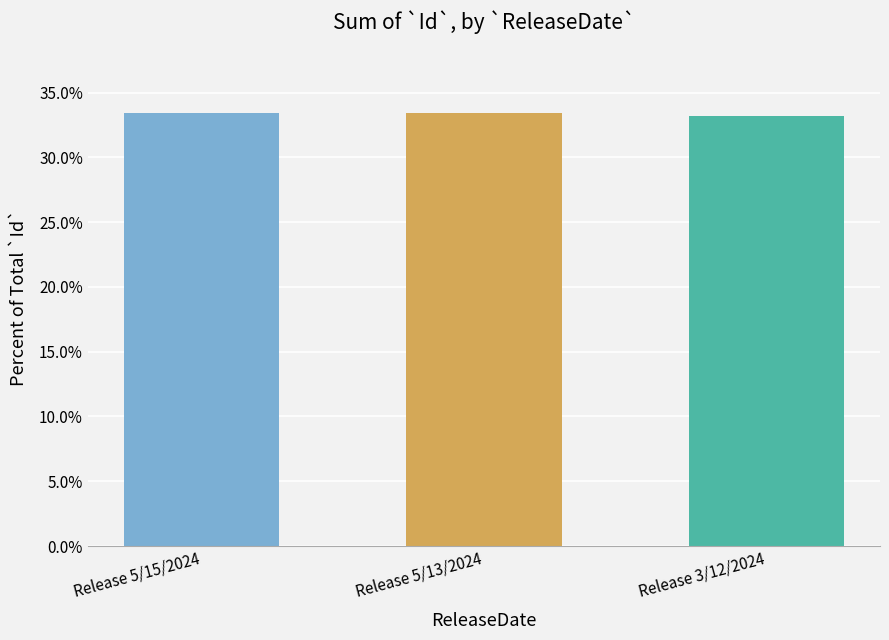

How many values are between 33 and 34?

3